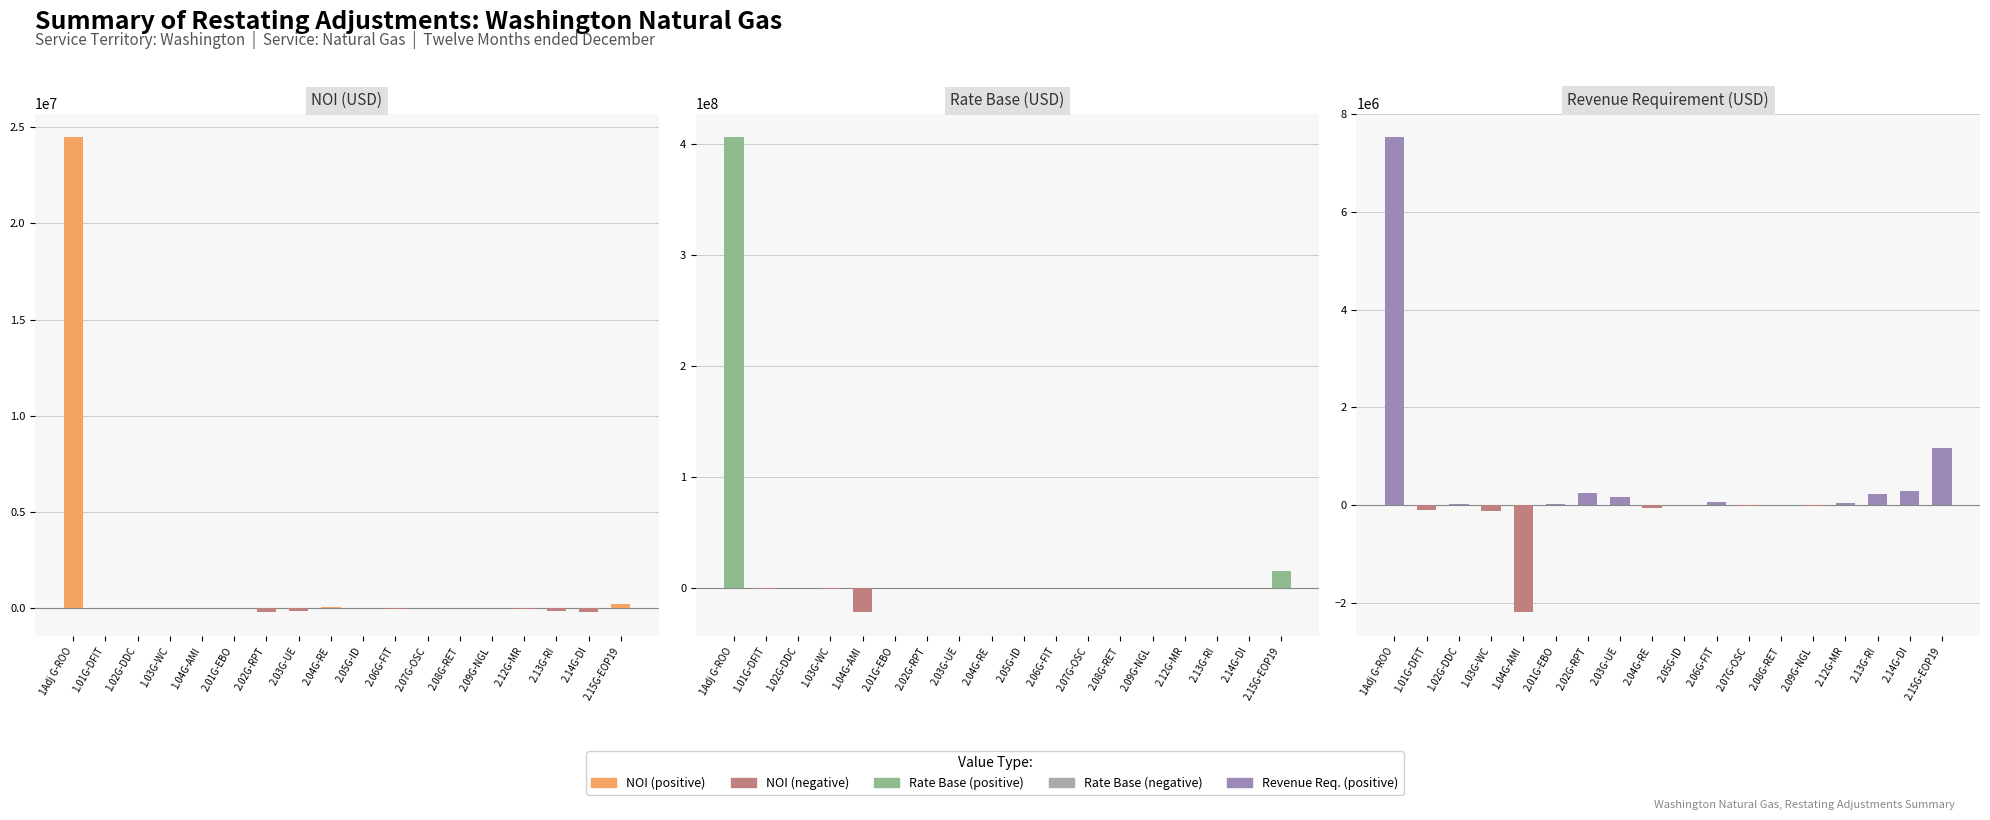

Is it true that Rate Base equals -217662306 at 2.04G-RE?

False